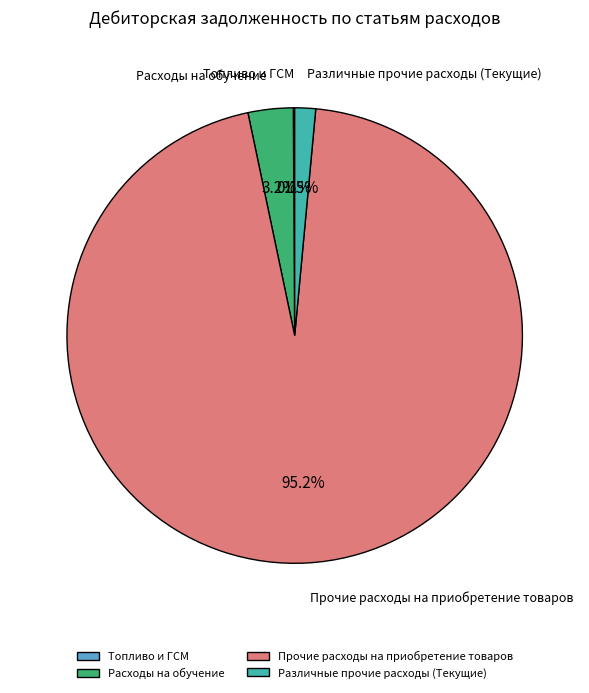

What percentage is NOT represented by Различные прочие расходы (Текущие)?

98.5%